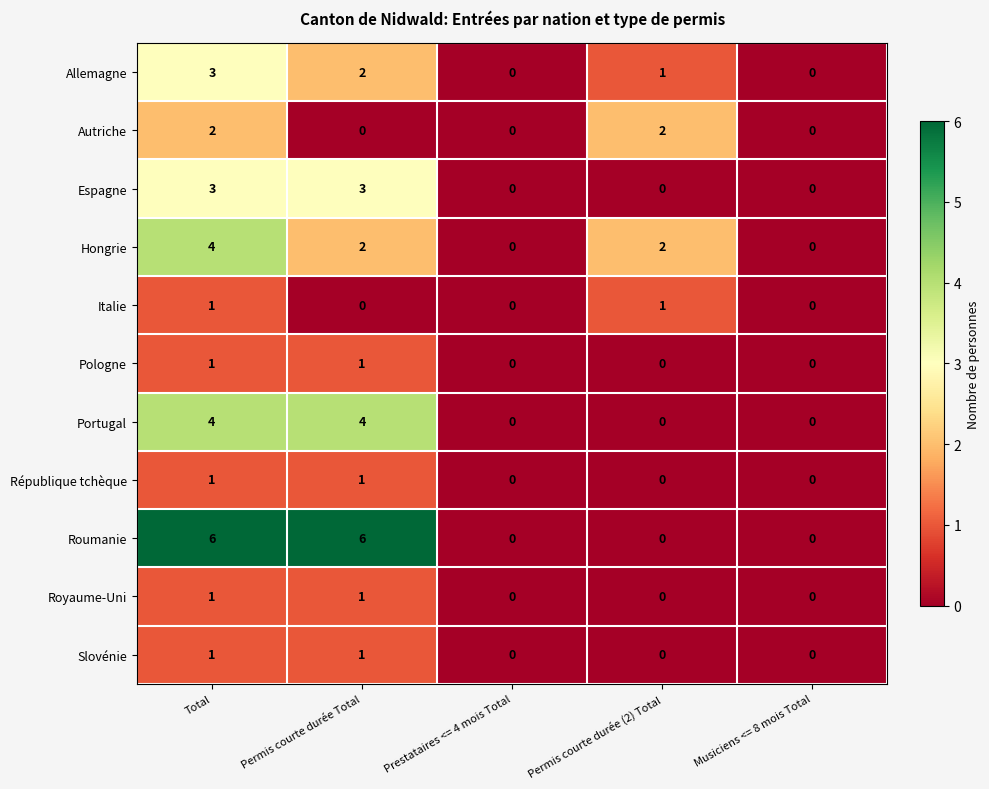

At which category is the sum across all series the highest?

Total